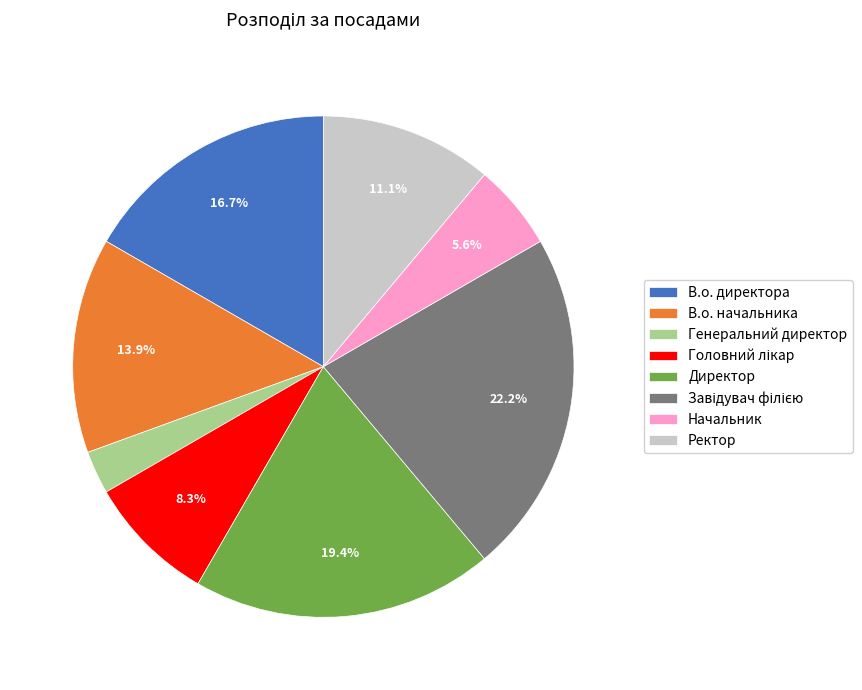

Which category has the smallest portion of the pie?

Генеральний директор